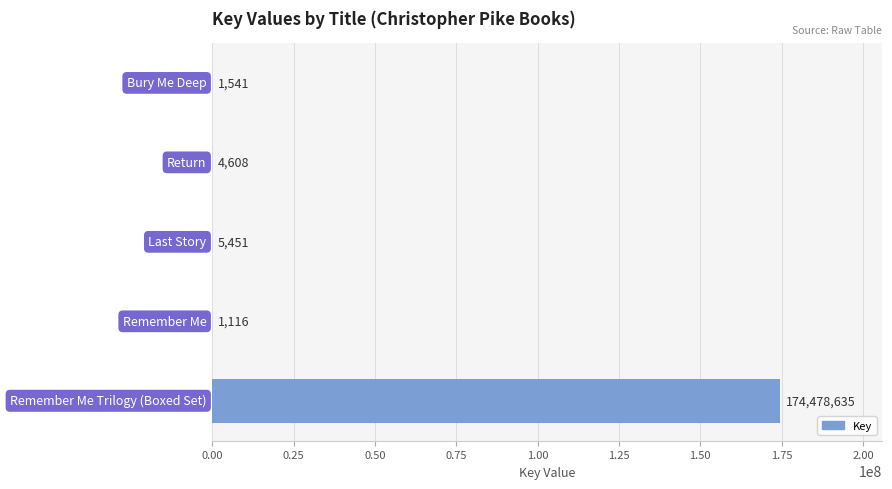

What is the maximum value shown in the chart?

174478635